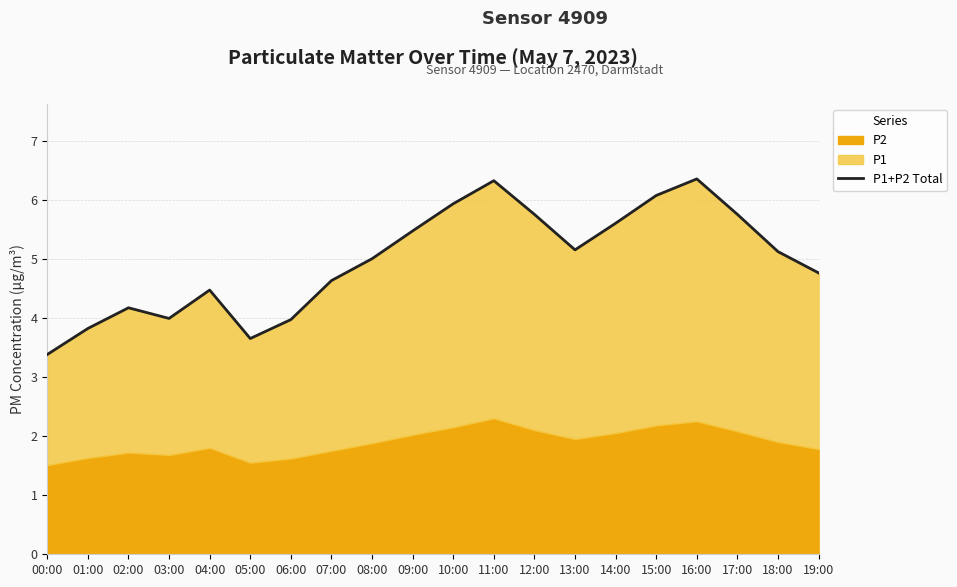

Rank the categories by value from highest to lowest.

16:00, 11:00, 15:00, 10:00, 12:00, 17:00, 14:00, 09:00, 13:00, 18:00, 08:00, 19:00, 07:00, 04:00, 02:00, 03:00, 06:00, 01:00, 05:00, 00:00